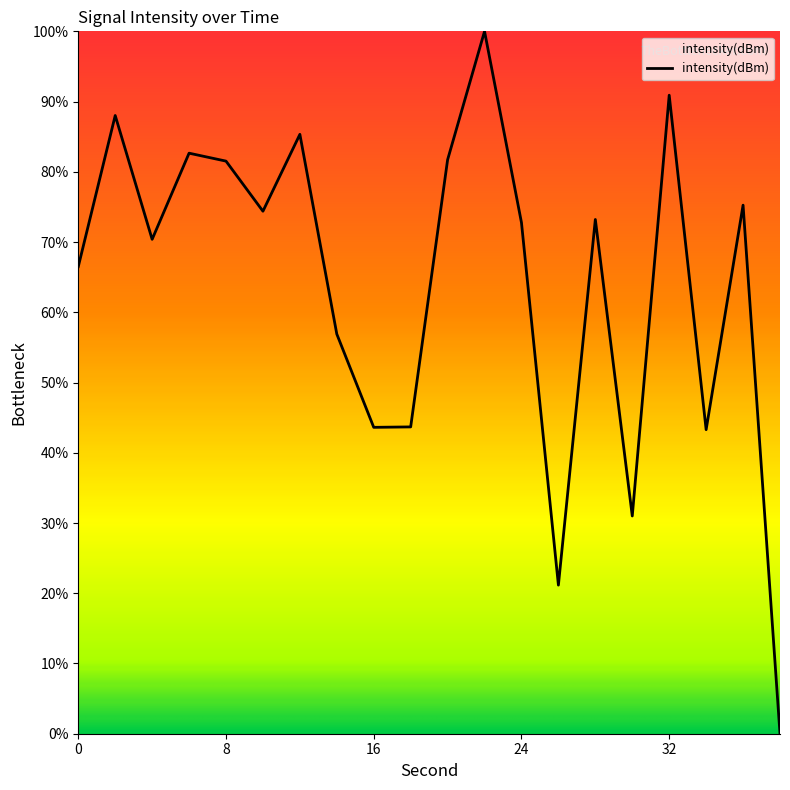

What is the greatest value displayed?

100.0